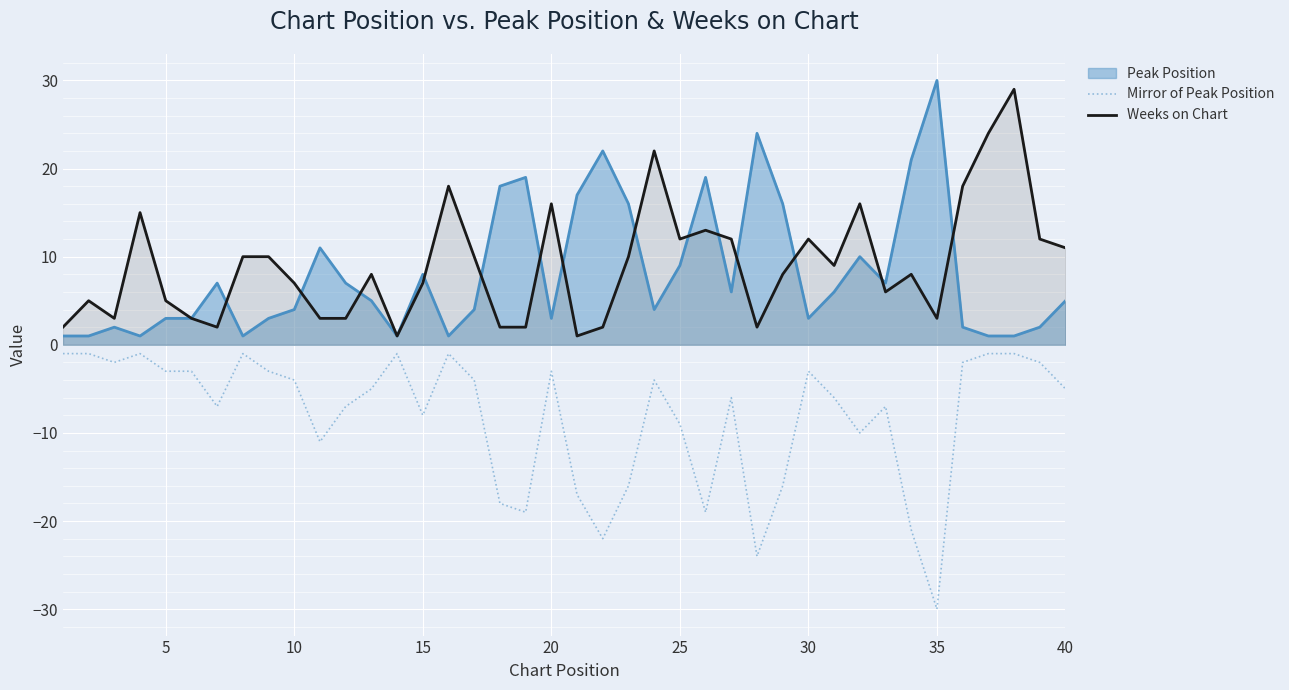

Which series has the widest spread of values?

Mirror of Peak Position